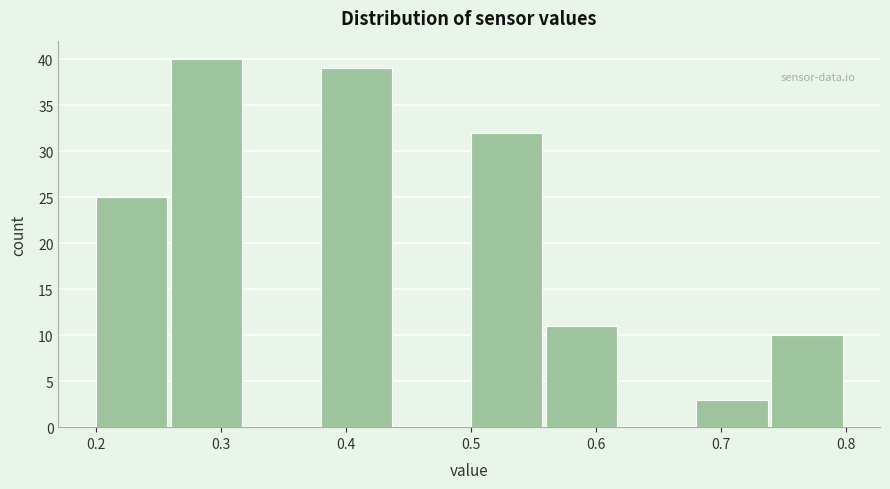

How tall is the bar that spans 0.56 to 0.62 on the x-axis? The values are not printed on the chart, so give them approximately, as read against the axis.

11